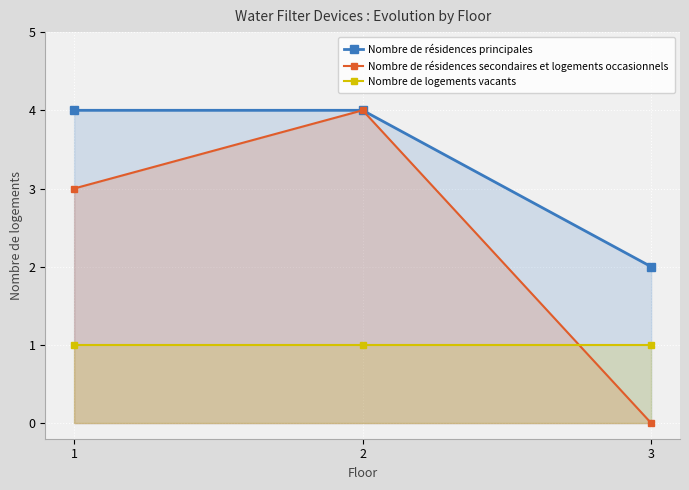

How many distinct data groups are displayed?

3